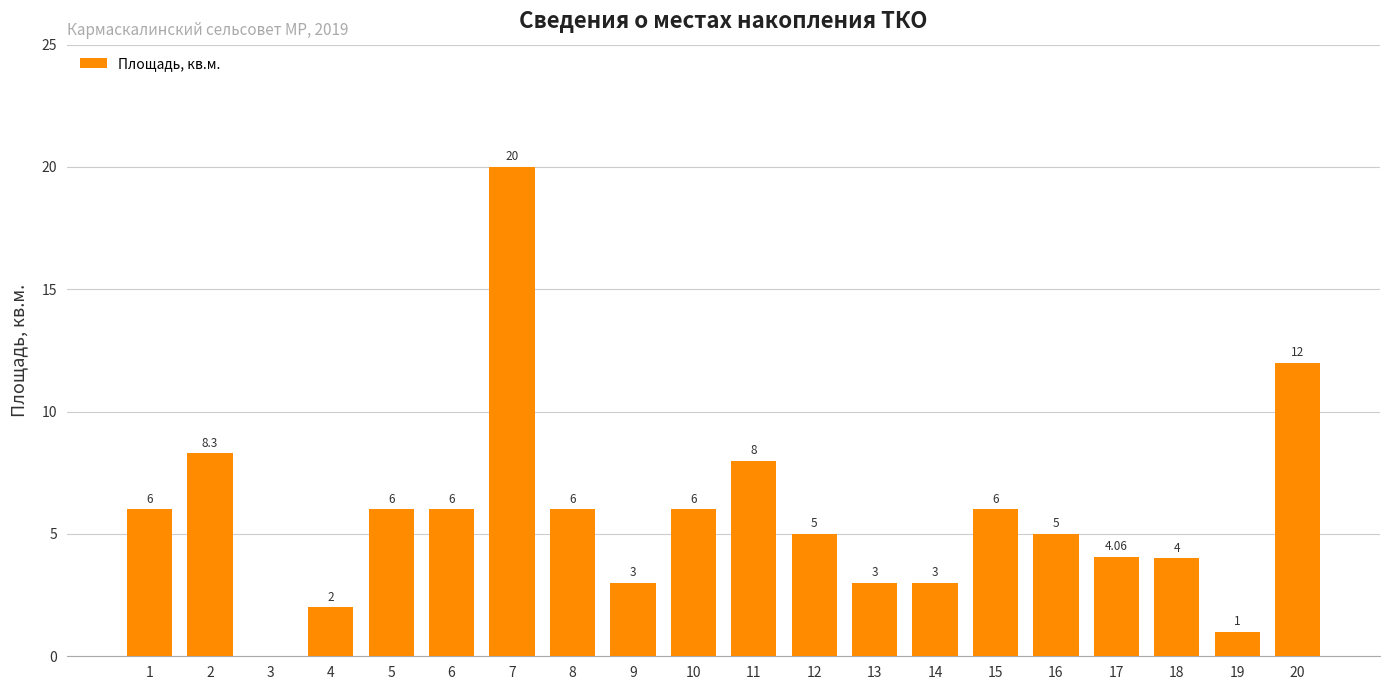

The value at 9 is 3.0. True or false?

True